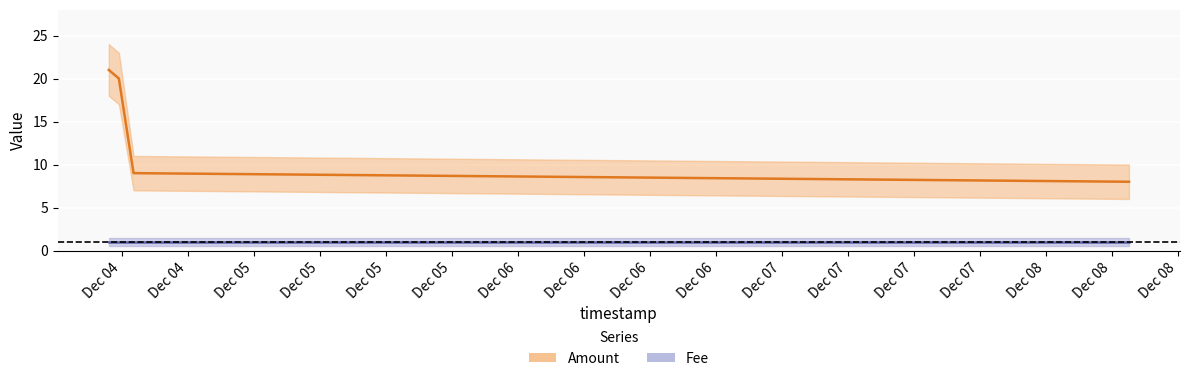

What is the smallest value displayed?

8